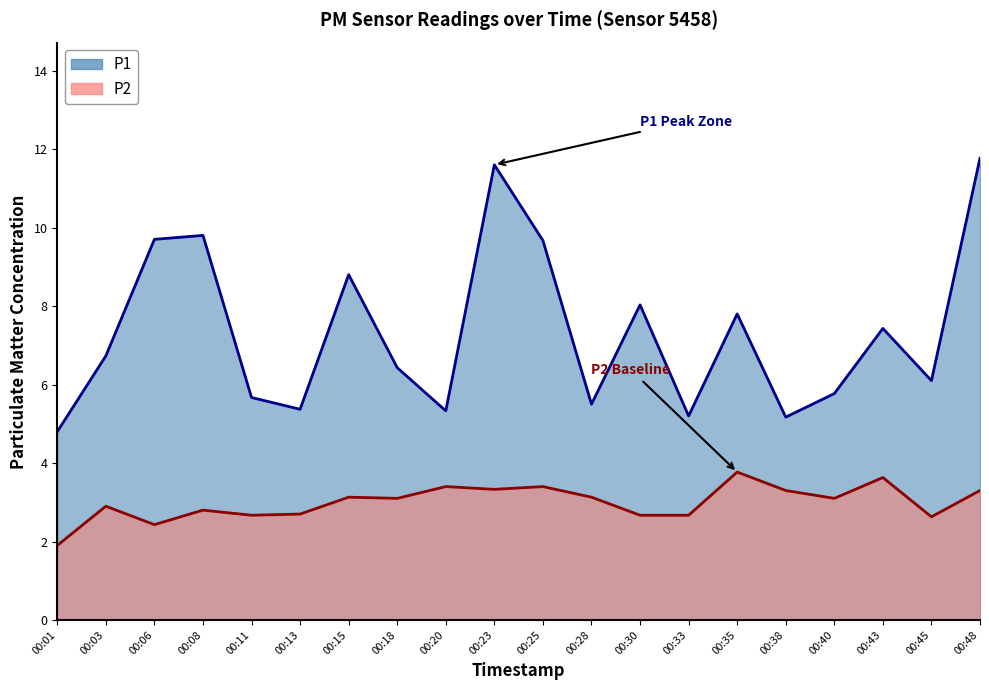

What is the difference between the maximum and minimum values in the P1 series?

7.0